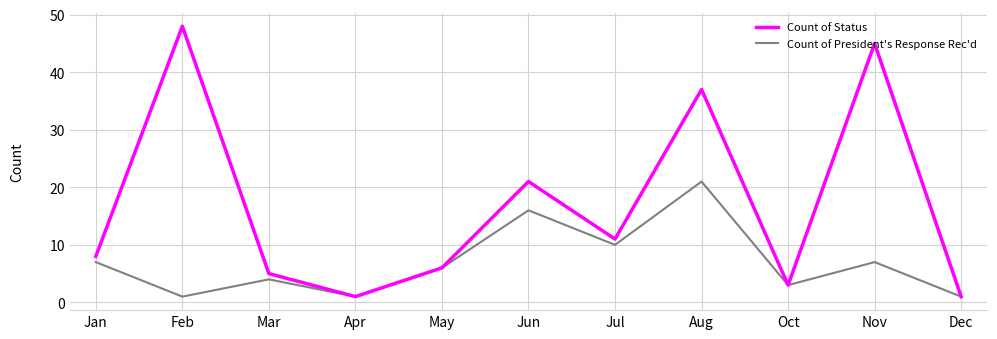

Where is Count of Status nearest to the value 24?

Jun